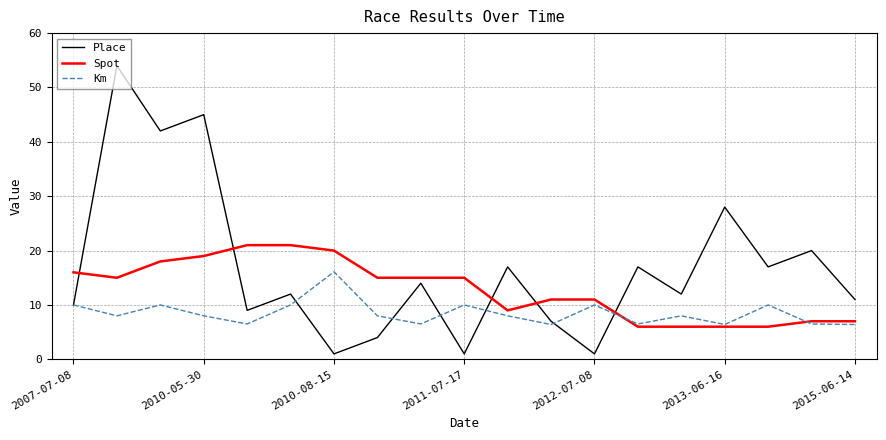

Rank the series by their maximum value, from highest to lowest.

Place, Spot, Km